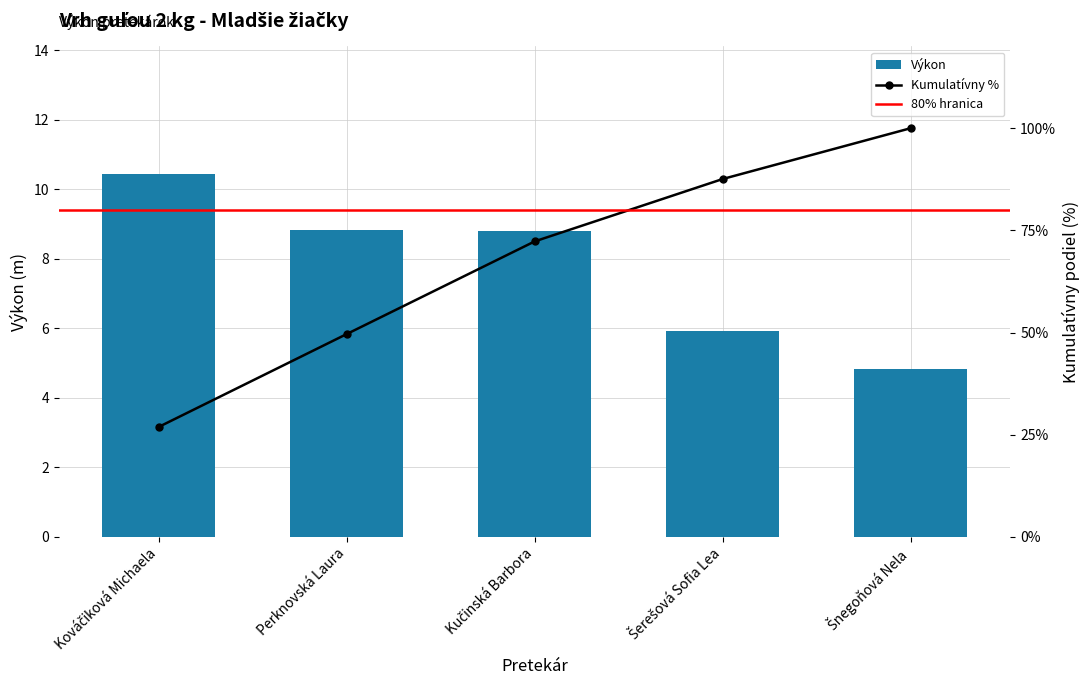

Does the chart contain any negative values?

No